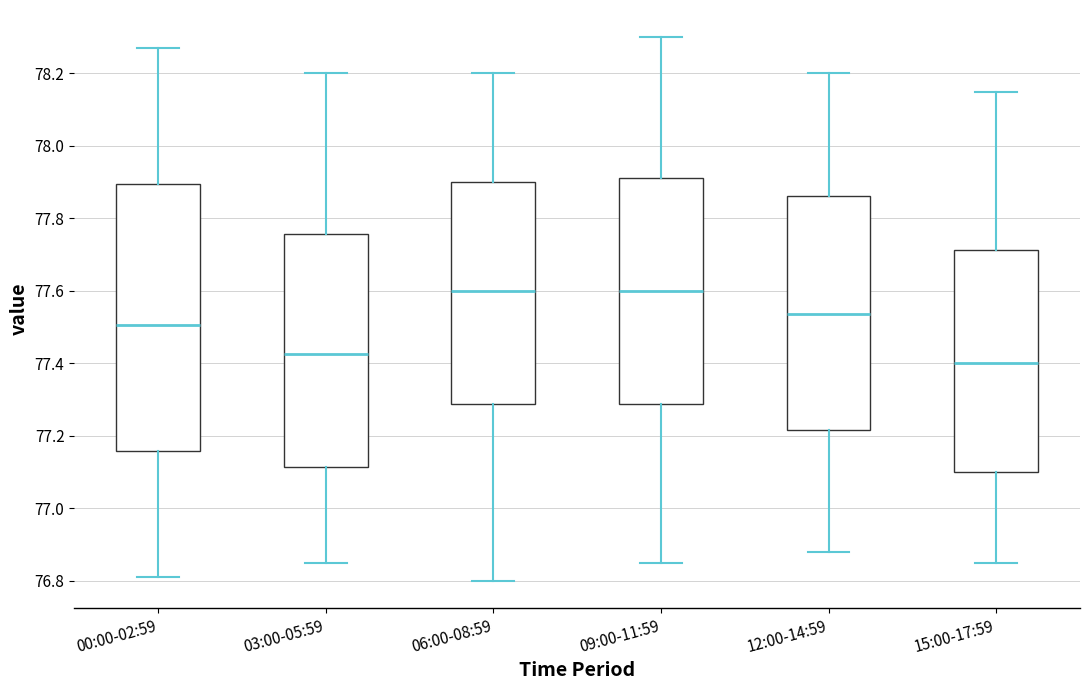

Where does the median line of the box for 09:00-11:59 sit on the y-axis? The values are not printed on the chart, so give them approximately, as read against the axis.

77.60